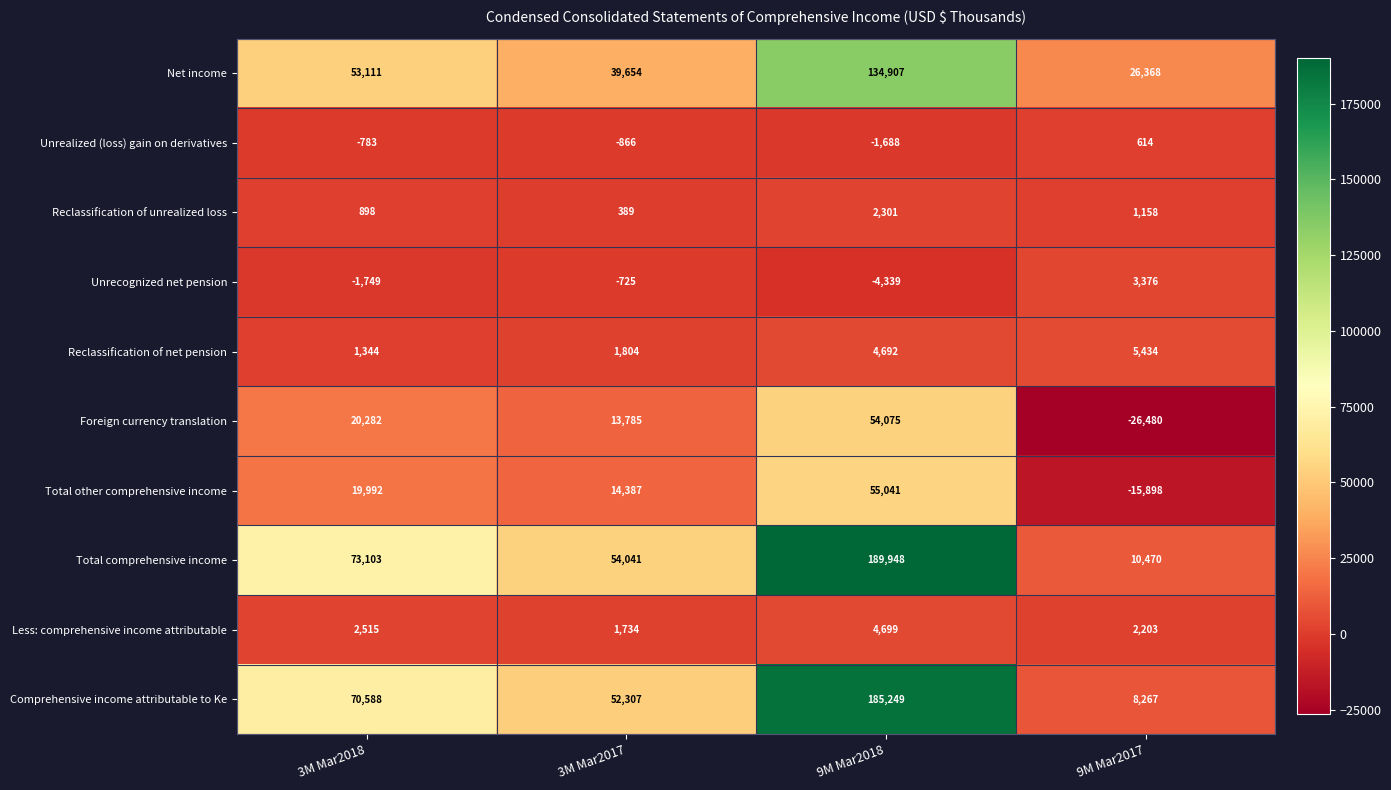

At 9M Mar2018, list the series in order from smallest to largest.

Unrecognized net pension, Unrealized (loss) gain on derivatives, Reclassification of unrealized loss, Reclassification of net pension, Less: comprehensive income attributable, Foreign currency translation, Total other comprehensive income, Net income, Comprehensive income attributable to Ke, Total comprehensive income